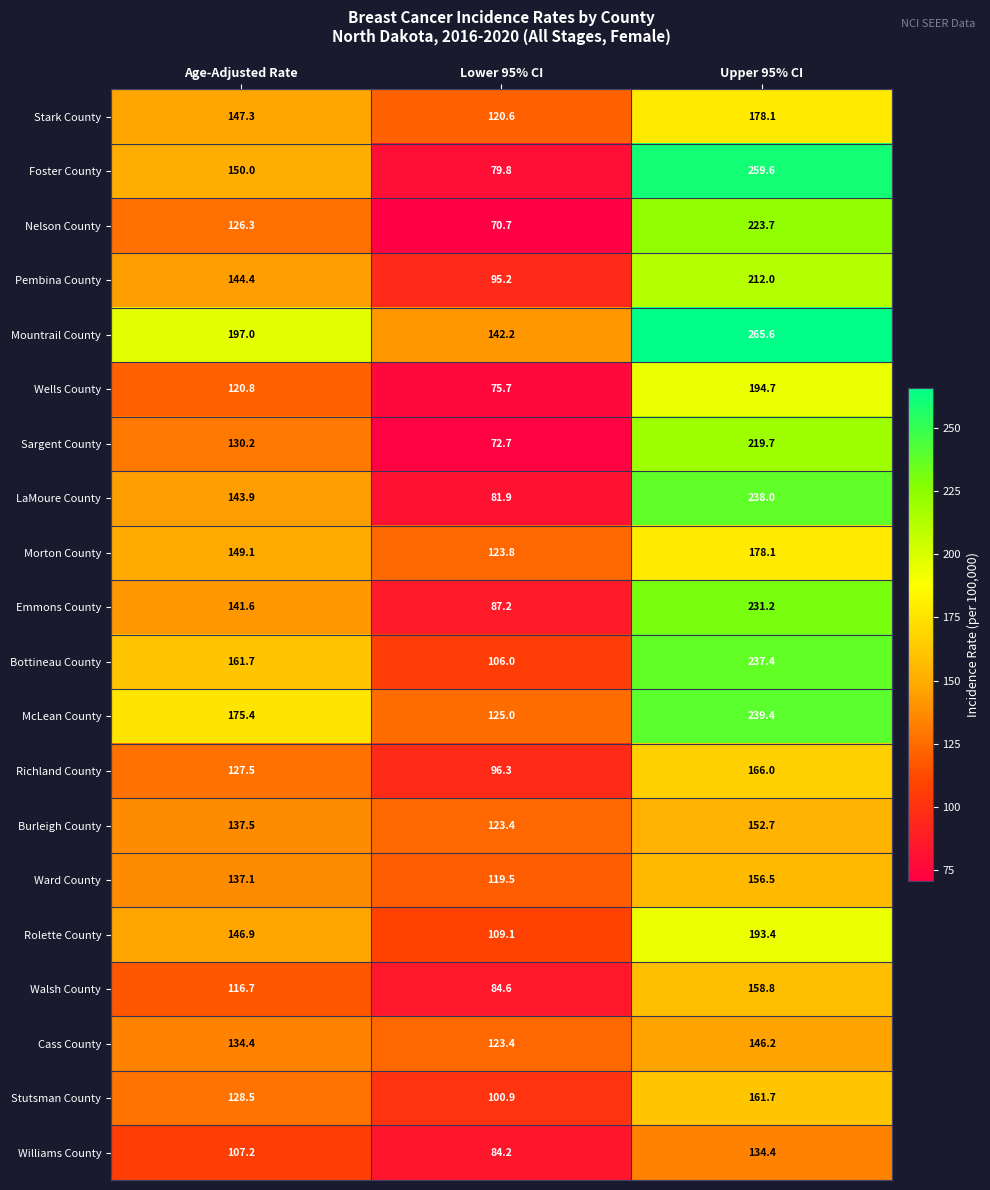

What is the total value across all series at Lower 95% CI?

2022.2